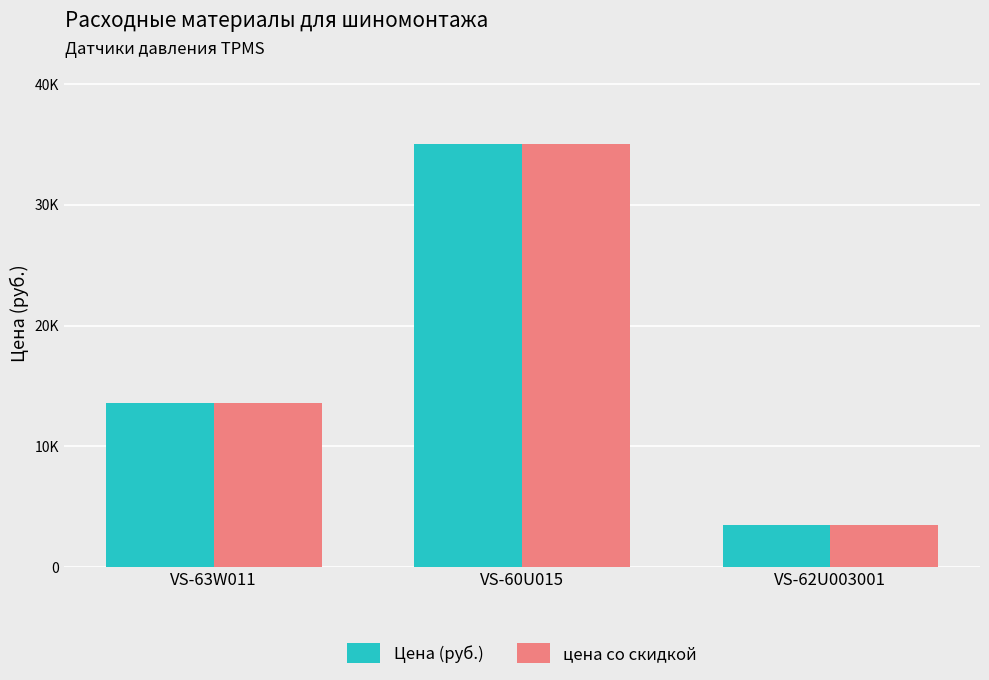

What is the difference between the second highest and minimum values in the Цена (руб.) series?

10100